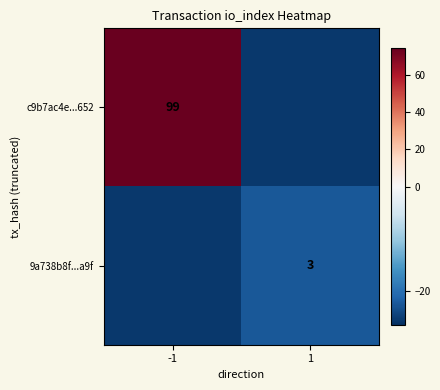

Is it true that 9a738b8f...a9f equals 4.0 at 1?

False